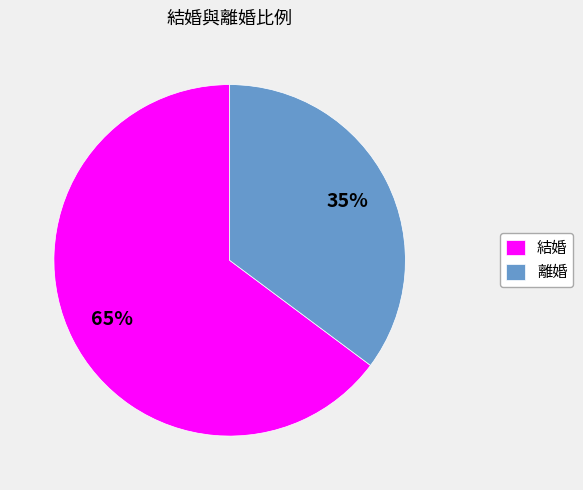

The 結婚 slice represents 65% of the pie. True or false?

True